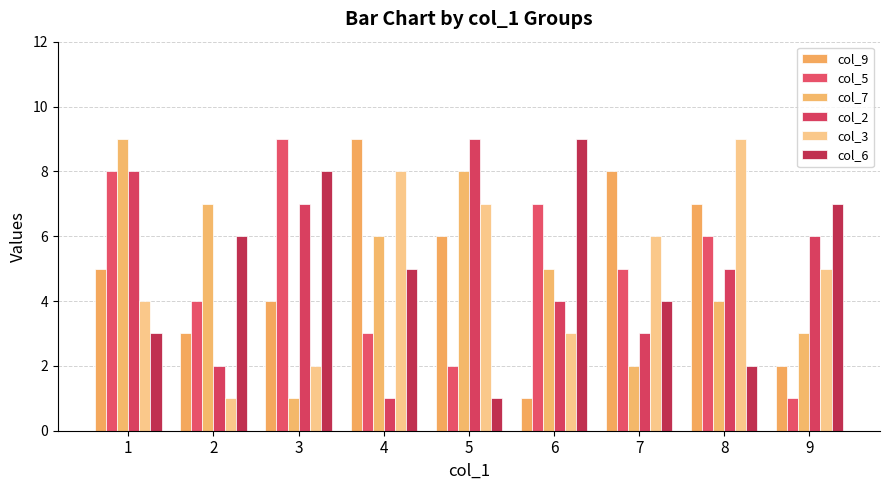

What is the total value across all series at 3?

31